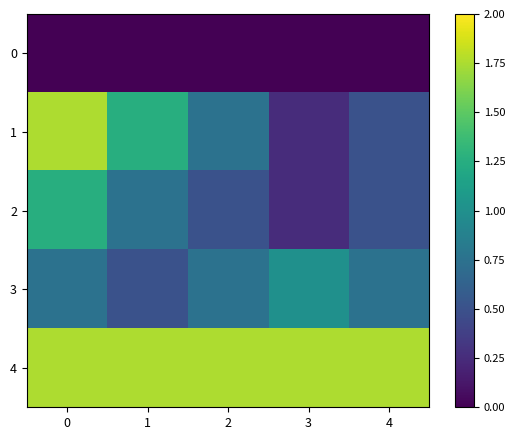

Which series has the largest total across all categories?

4